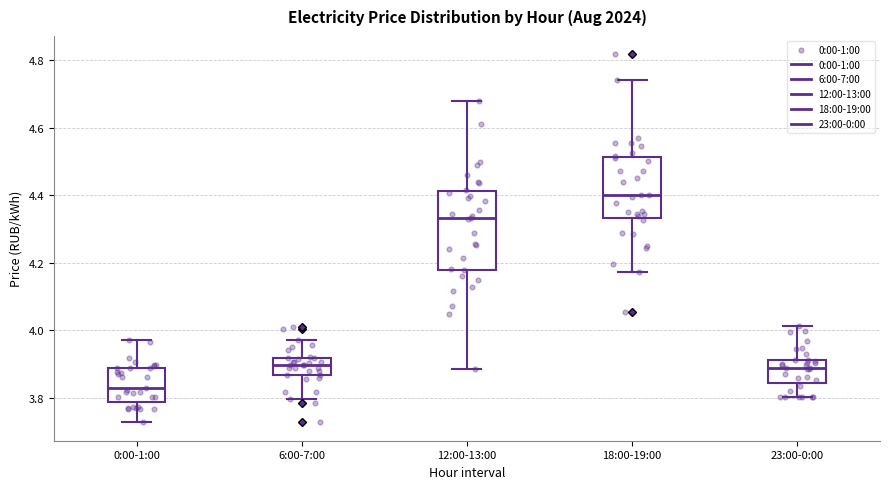

Which box's median line is the lowest?

0:00-1:00